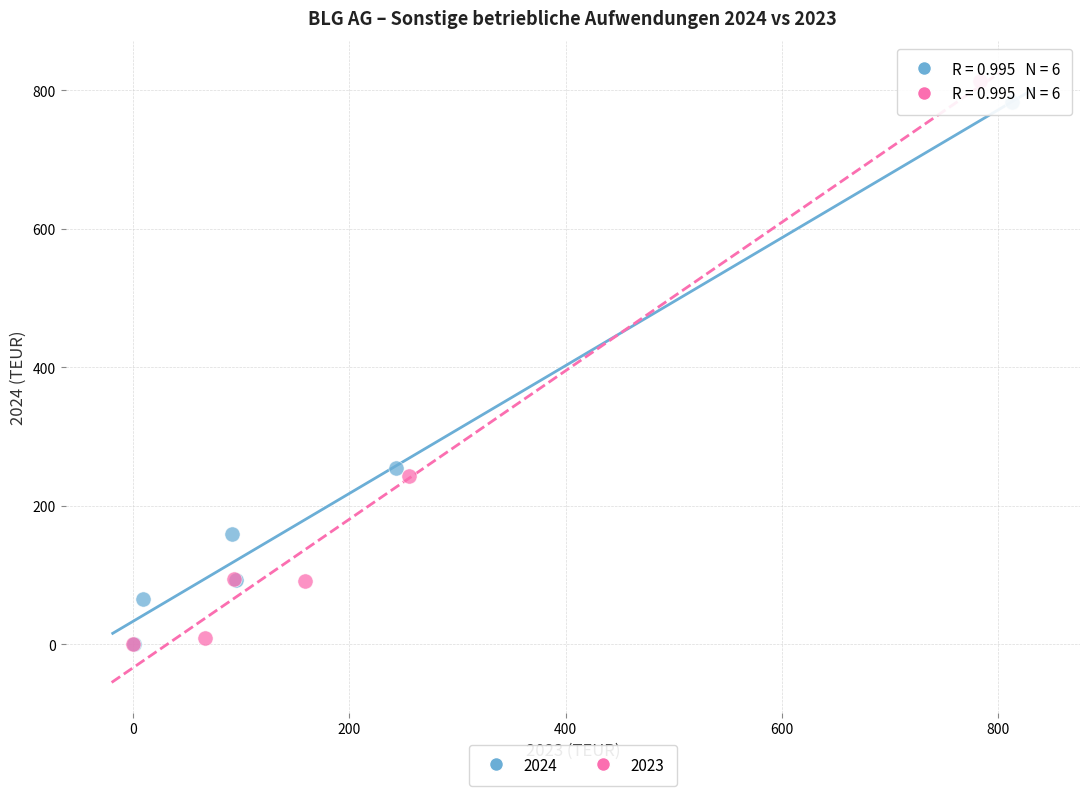

Which series has the widest spread of Y values?

2023